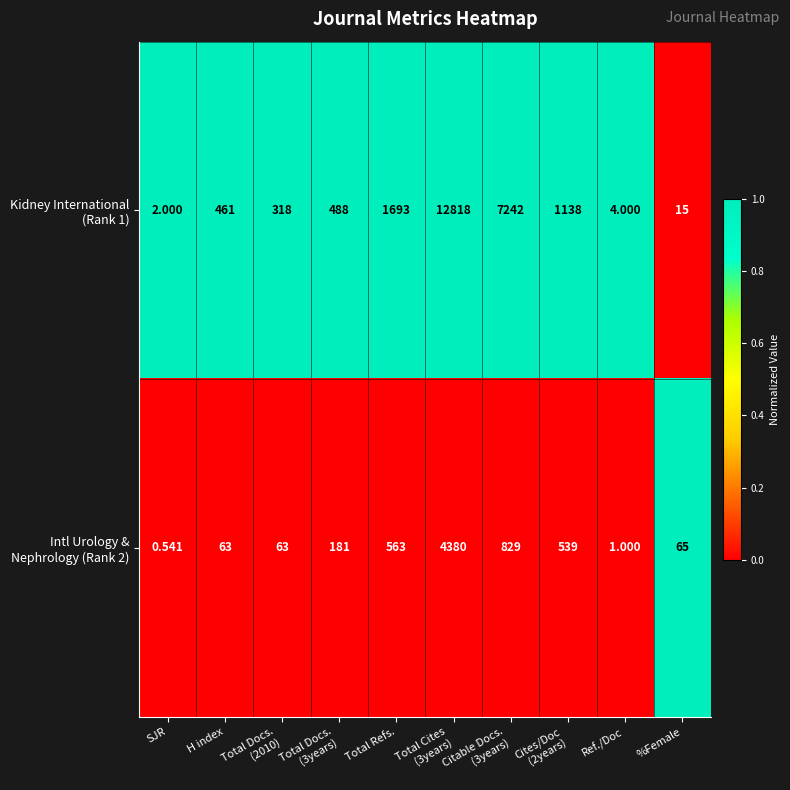

Which label corresponds to the smallest value in the chart?

SJR